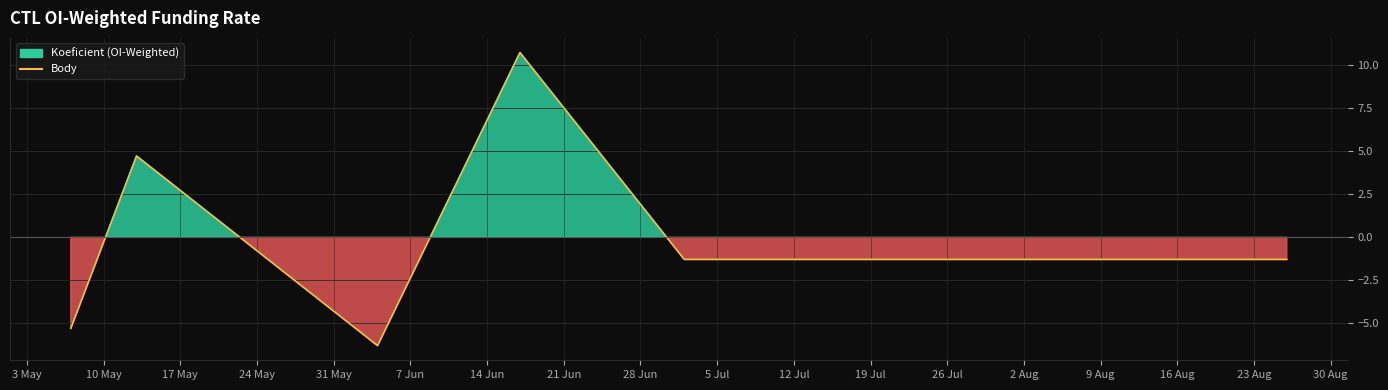

Count the number of values greater than -1.

2